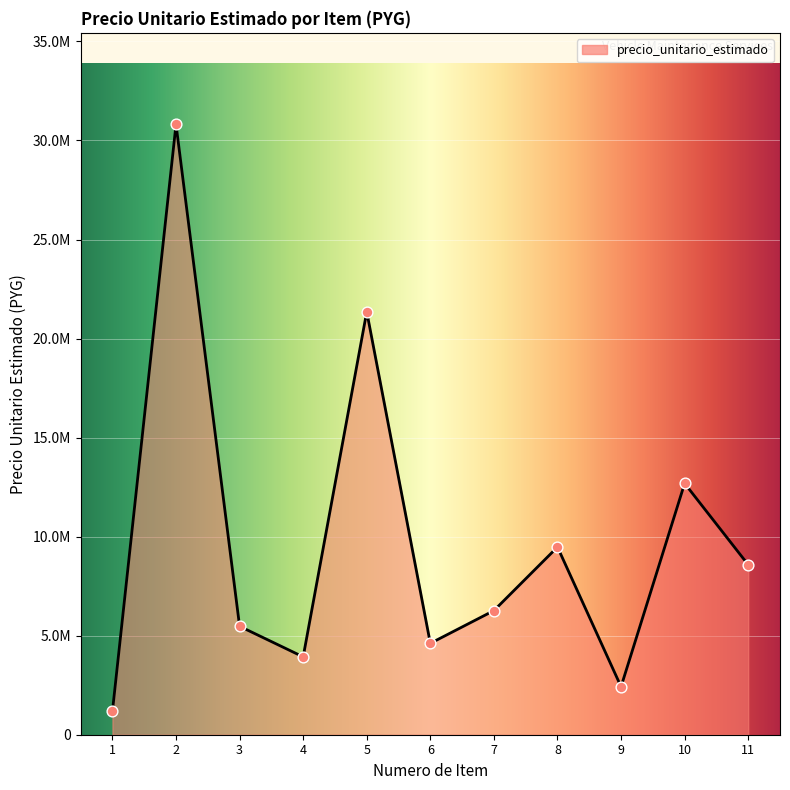

Between 9 and 7, which is larger?

7